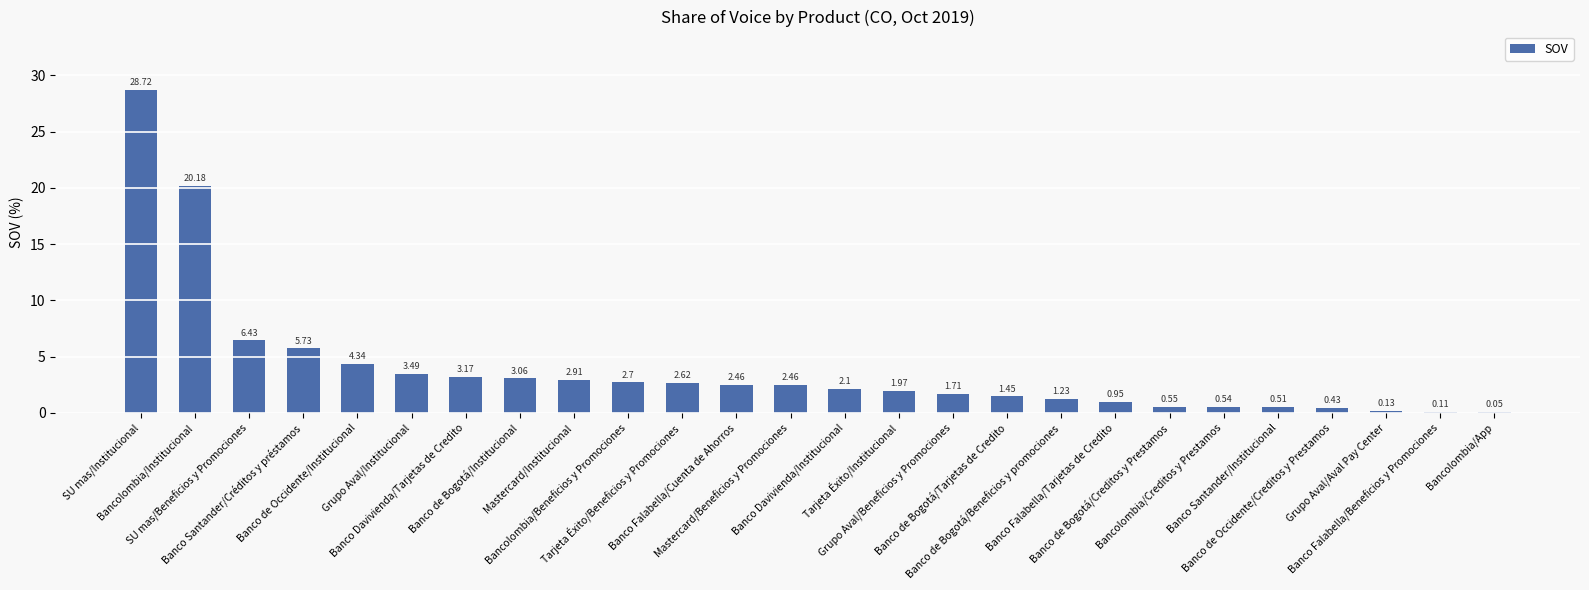

What is the sum of all values?

100.0